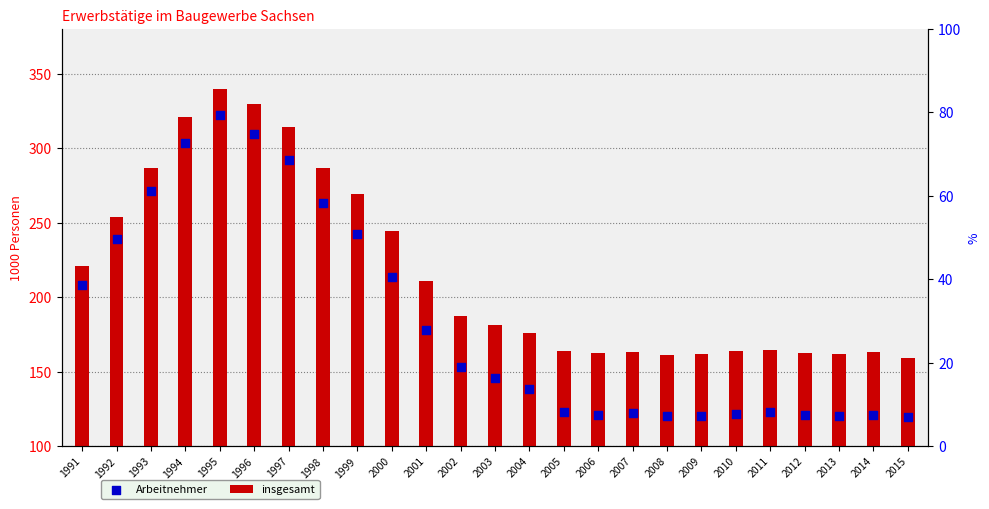

At which category is the sum across all series the highest?

1995